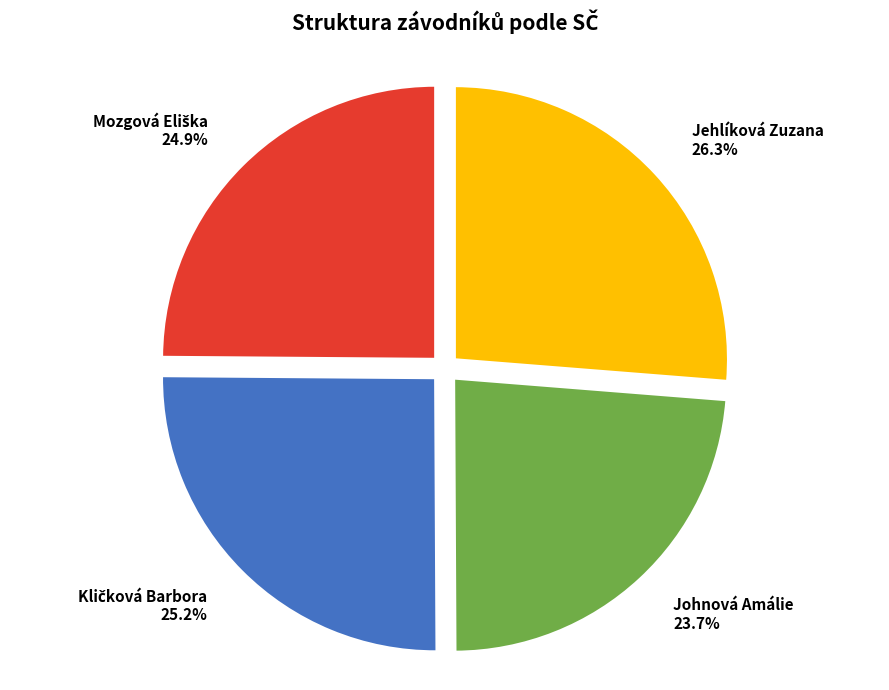

What is the smallest slice in the pie chart?

Johnová Amálie